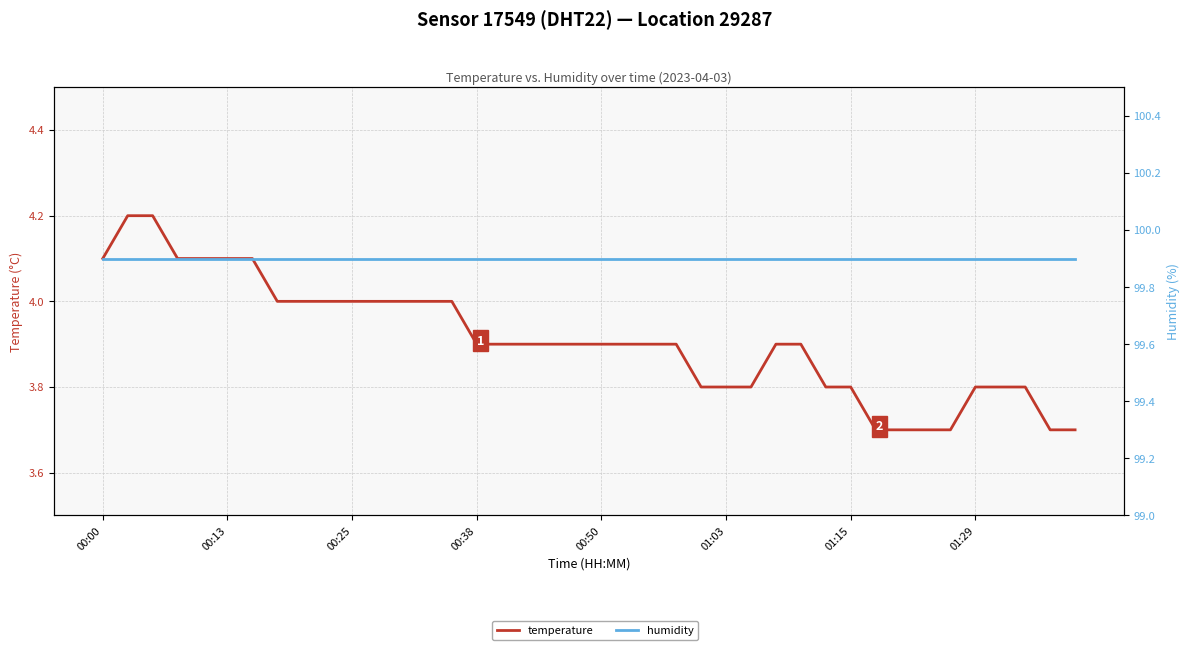

Reading right to left, transcribe all the data shown in this chart.

temperature: 3.7	3.7	3.8	3.8	3.8	3.7	3.7	3.7	3.7	3.8	3.8	3.9	3.9	3.8	3.8	3.8	3.9	3.9	3.9	3.9	3.9	3.9	3.9	3.9	3.9	4.0	4.0	4.0	4.0	4.0	4.0	4.0	4.0	4.1	4.1	4.1	4.1	4.2	4.2	4.1
humidity: 99.9	99.9	99.9	99.9	99.9	99.9	99.9	99.9	99.9	99.9	99.9	99.9	99.9	99.9	99.9	99.9	99.9	99.9	99.9	99.9	99.9	99.9	99.9	99.9	99.9	99.9	99.9	99.9	99.9	99.9	99.9	99.9	99.9	99.9	99.9	99.9	99.9	99.9	99.9	99.9